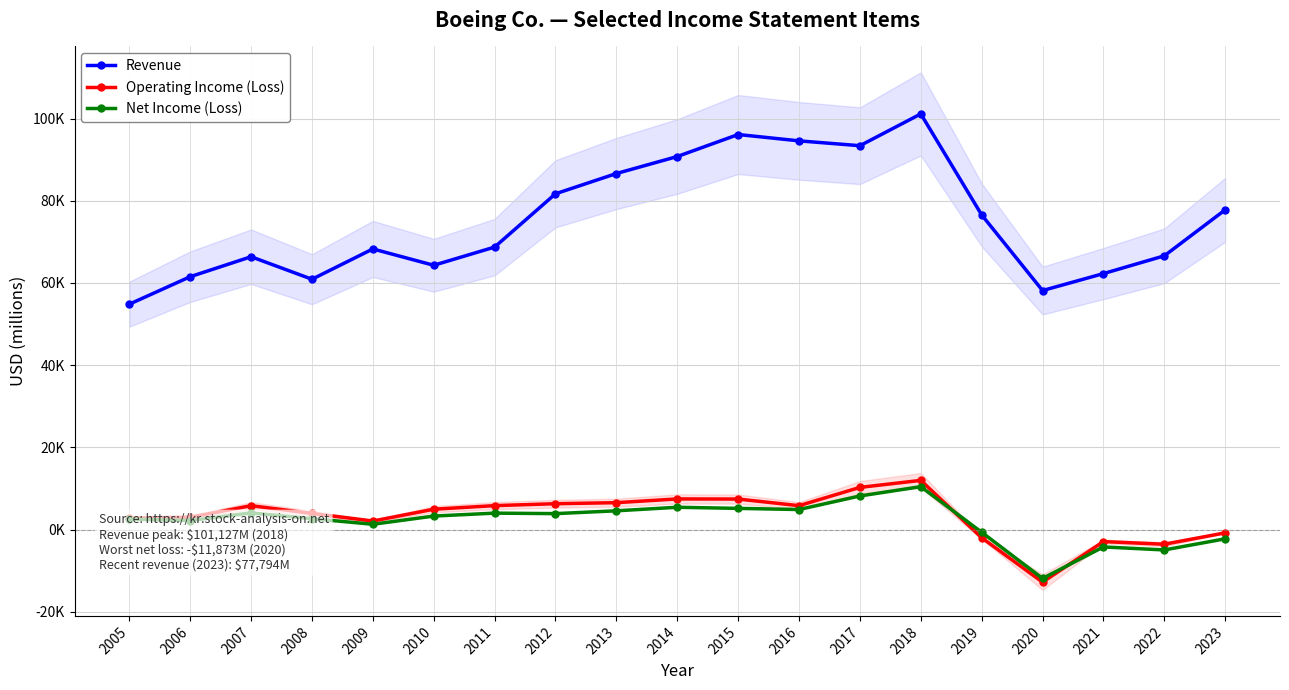

At which category does Net Income (Loss) reach its first local valley?

2006